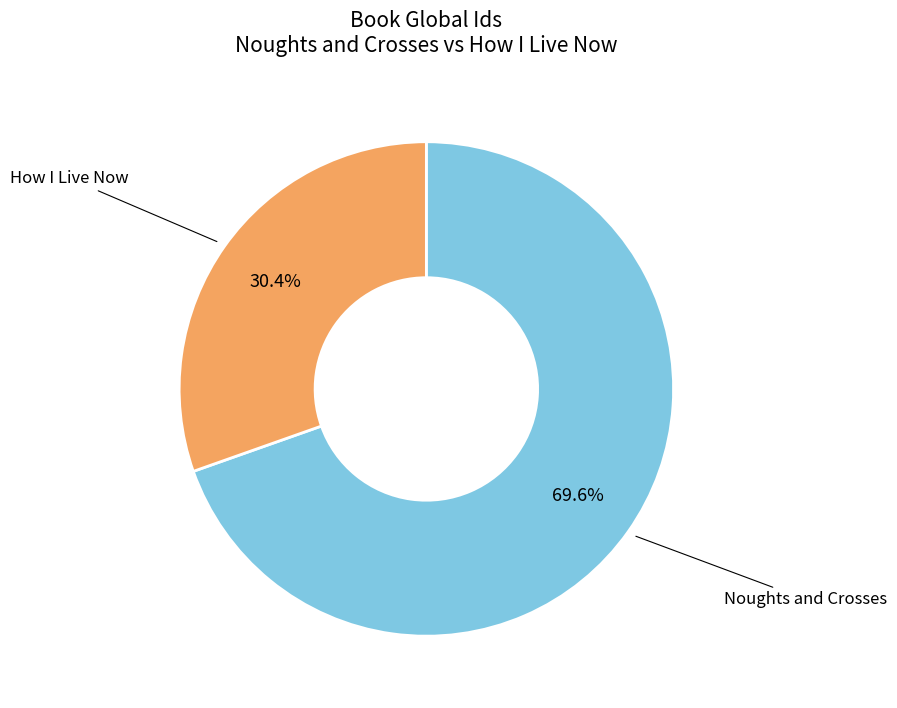

Does any single category account for the majority?

Yes